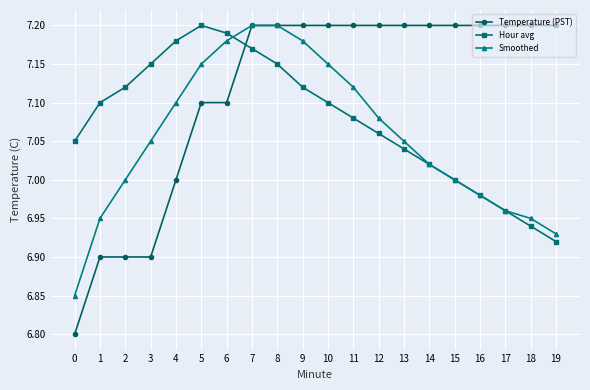

List the series in order of their overall mean, highest first.

Temperature (PST), Hour avg, Smoothed